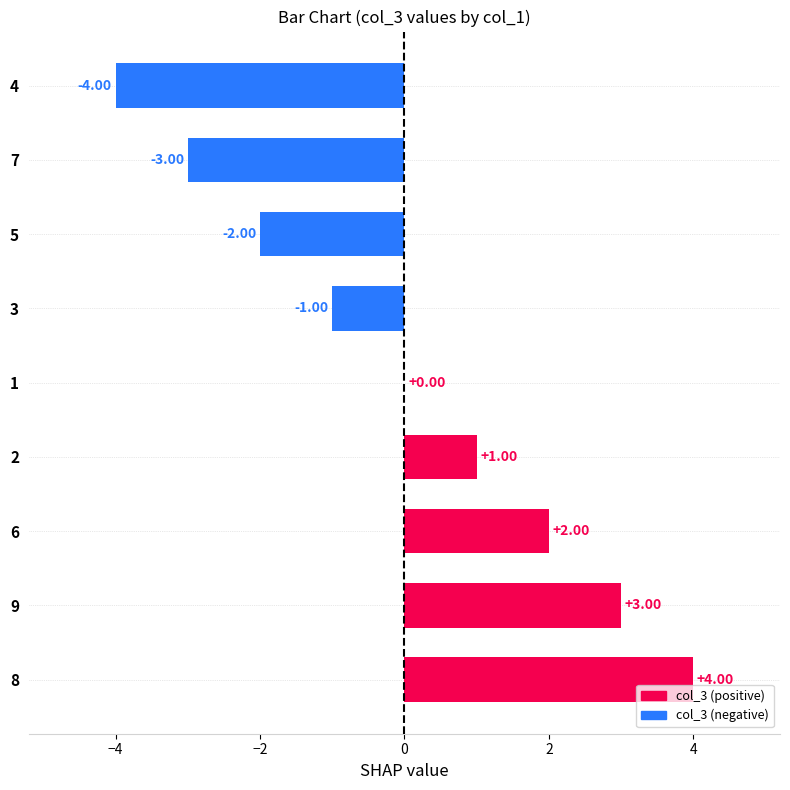

The value at 7 is -3. True or false?

True